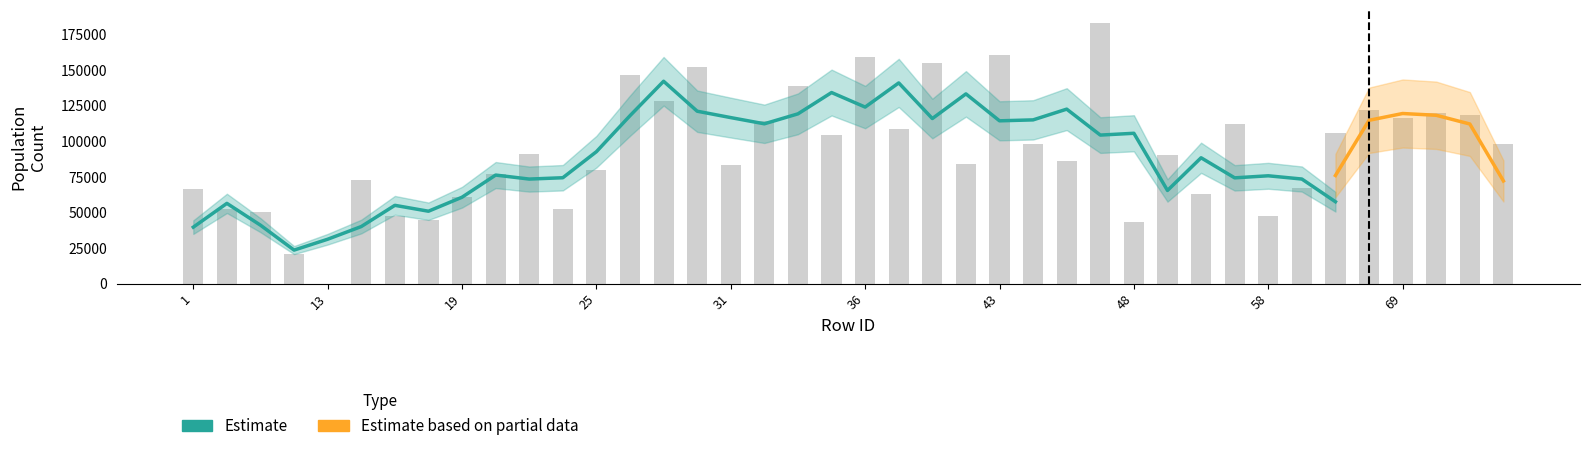

What is the difference between the P0010002 values at 64 and 46?

27178